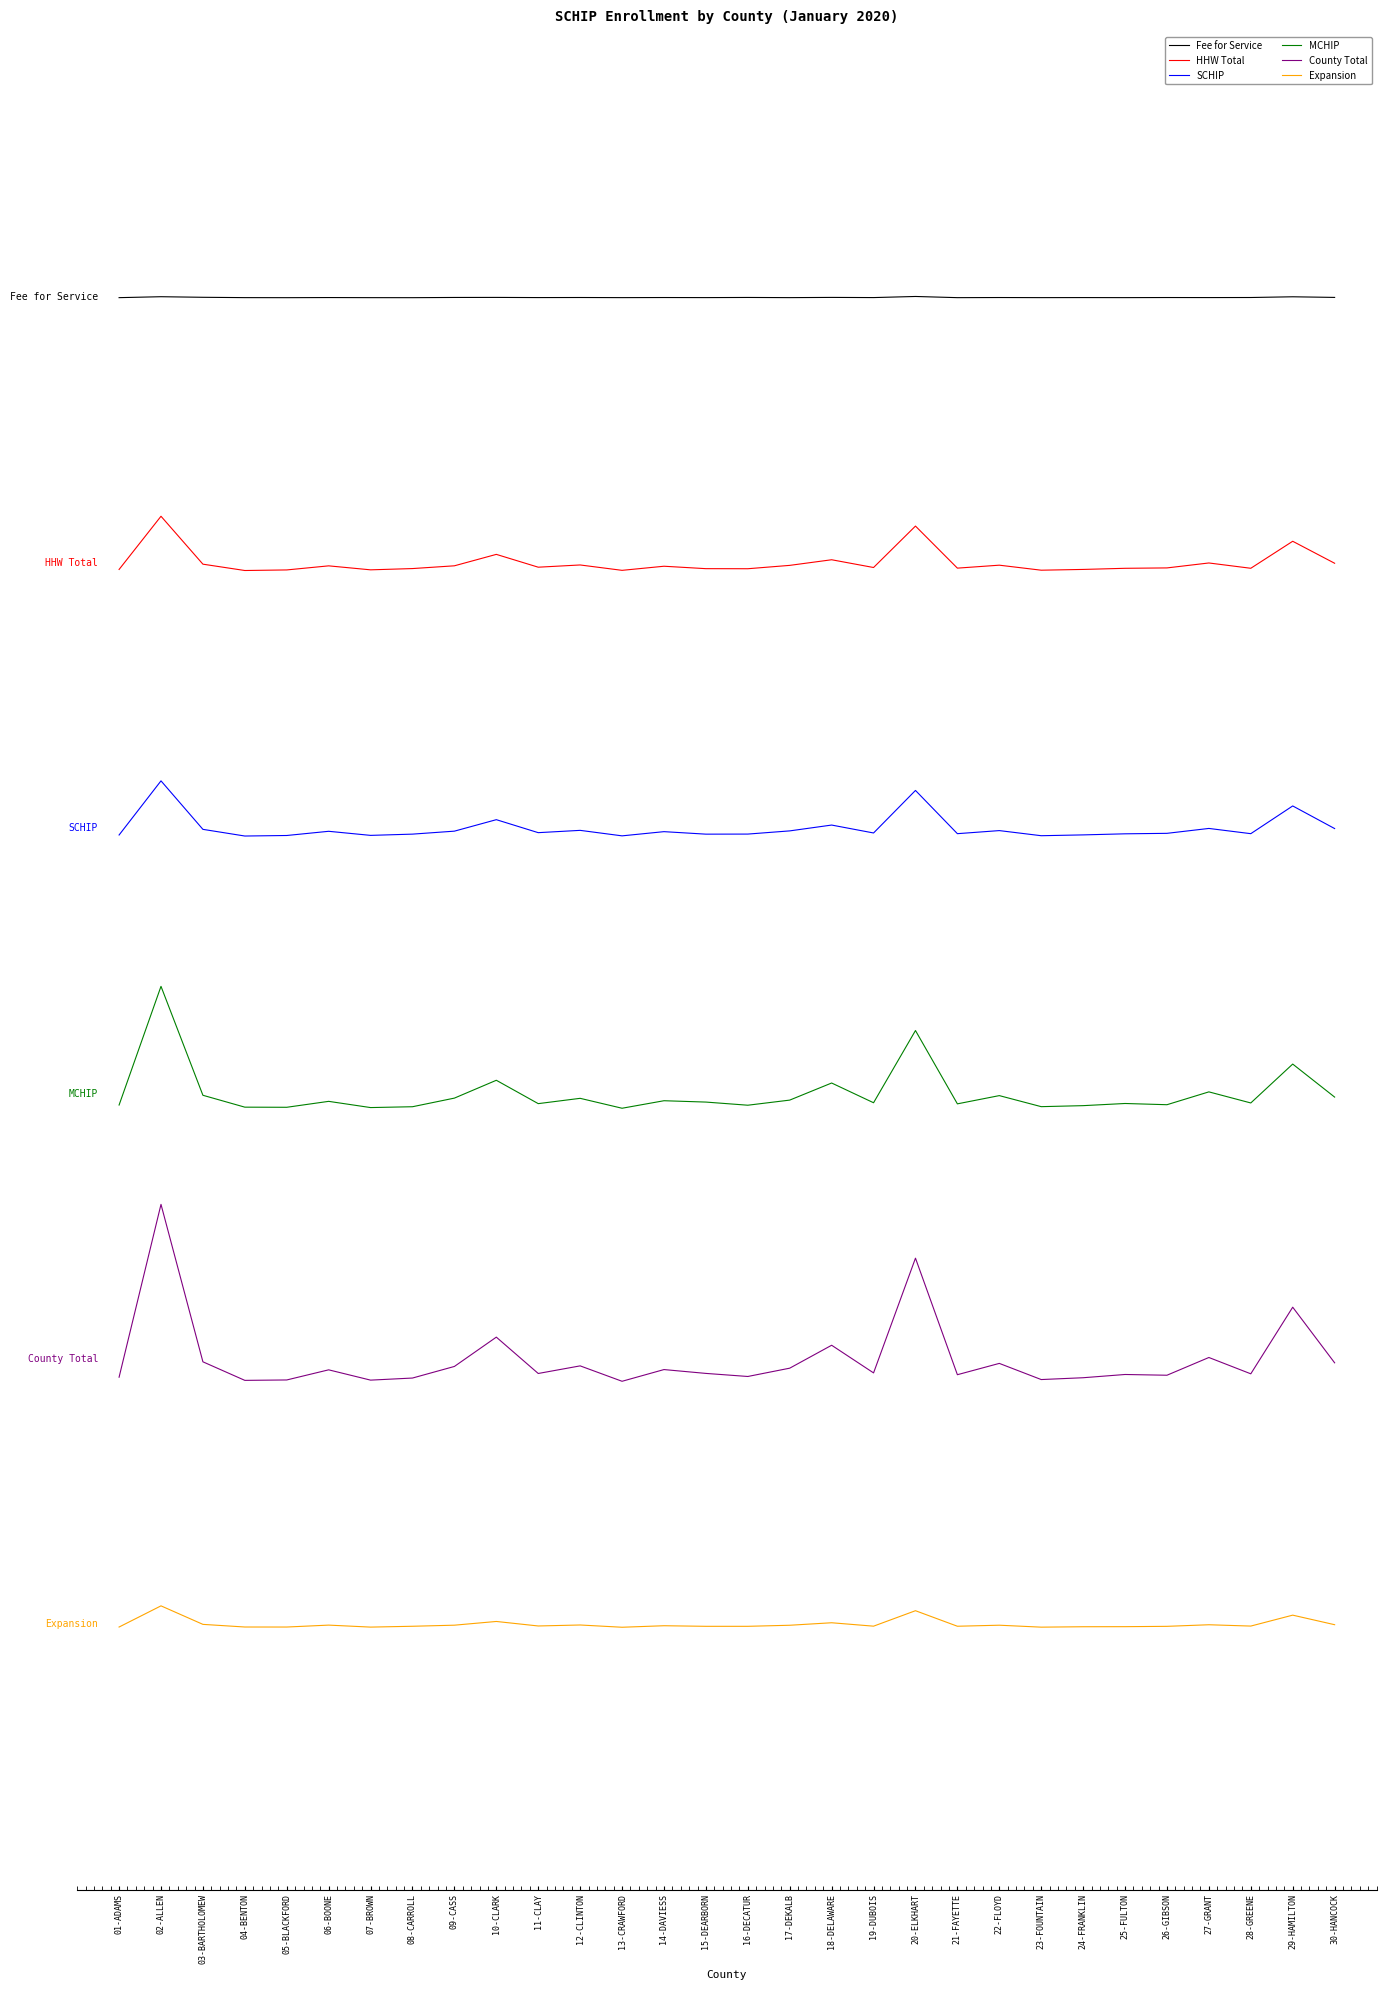

At which category does Fee for Service reach its first local valley?

05-BLACKFORD